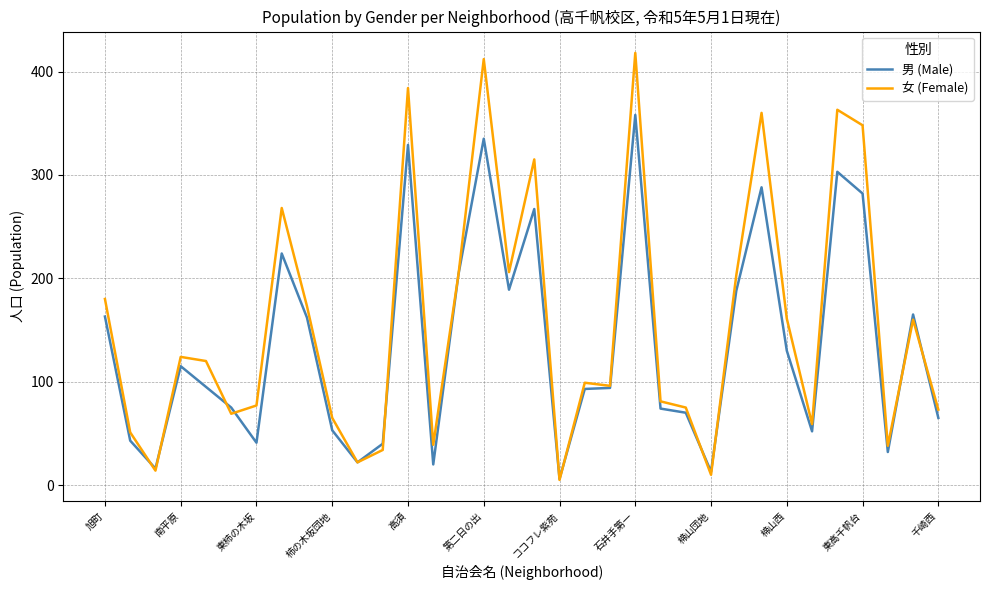

Which series has the largest total across all categories?

女 (Female)